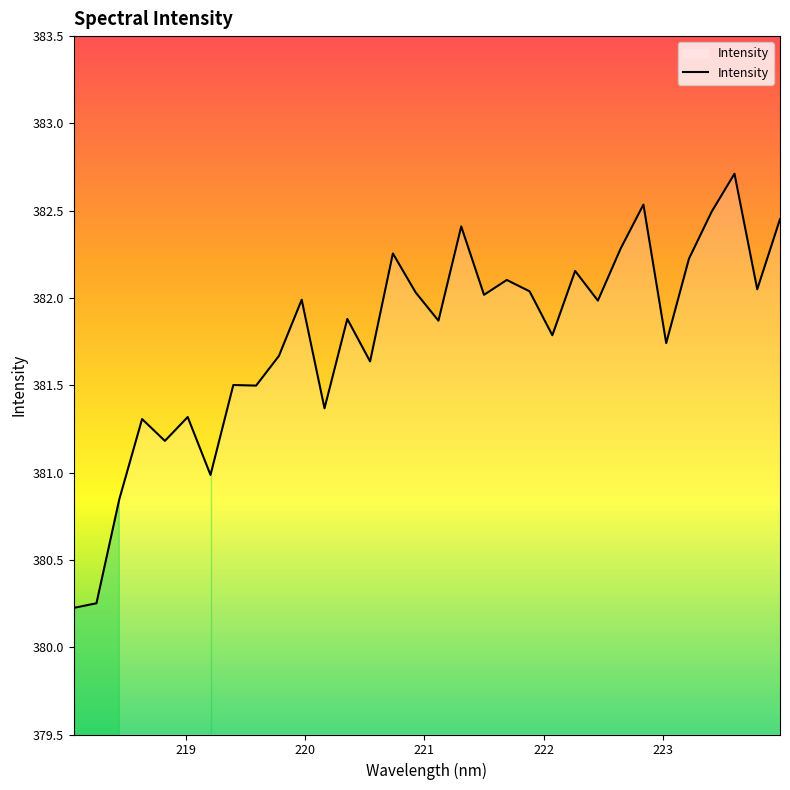

What is the minimum value shown in the chart?

380.2